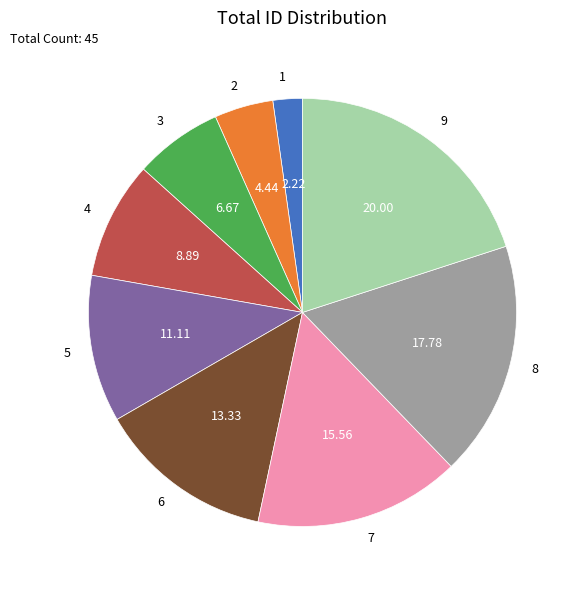

What is the ratio of the value at 3 to the value at 1?

3.0